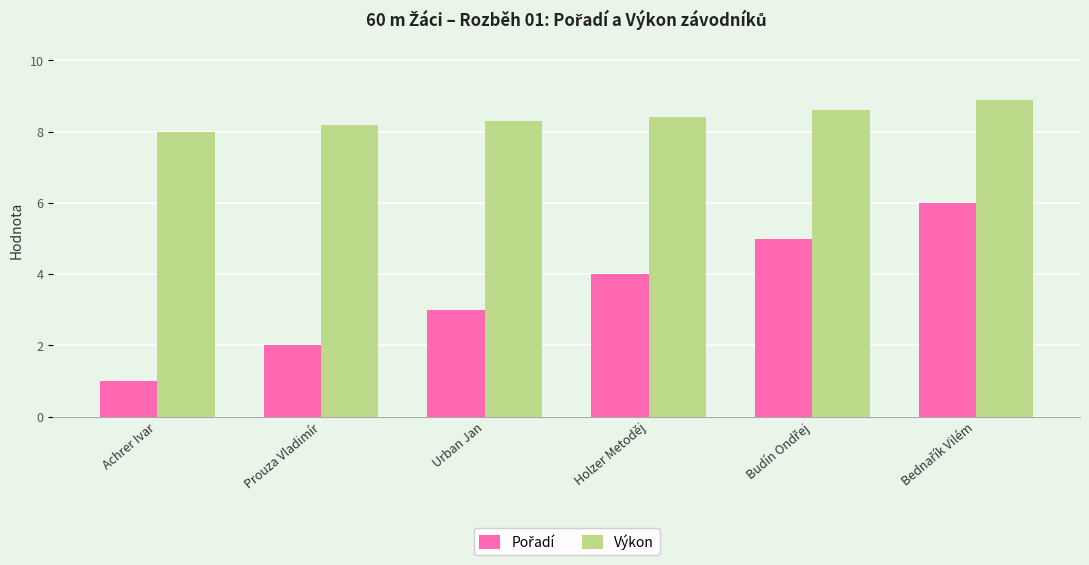

Which series has the largest total across all categories?

Výkon